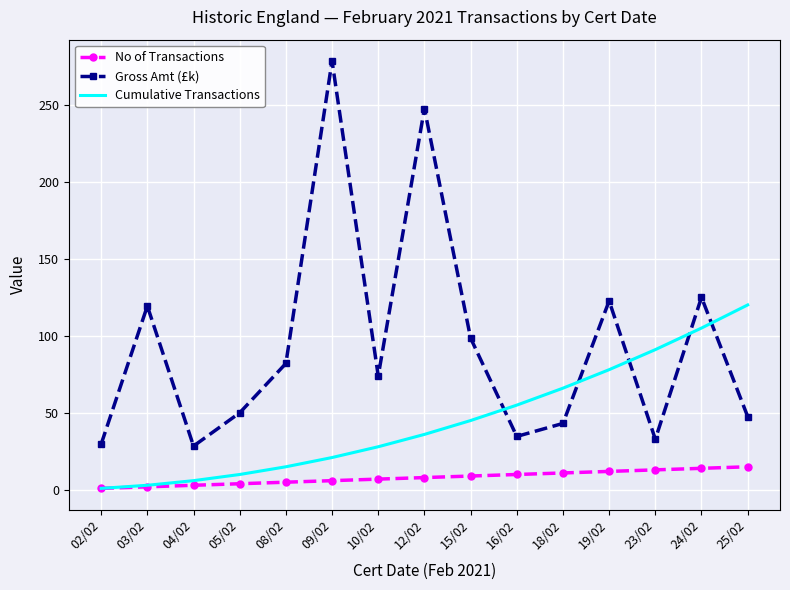

List the series in order of their overall mean, highest first.

Gross Amt (£k), Cumulative Transactions, No of Transactions